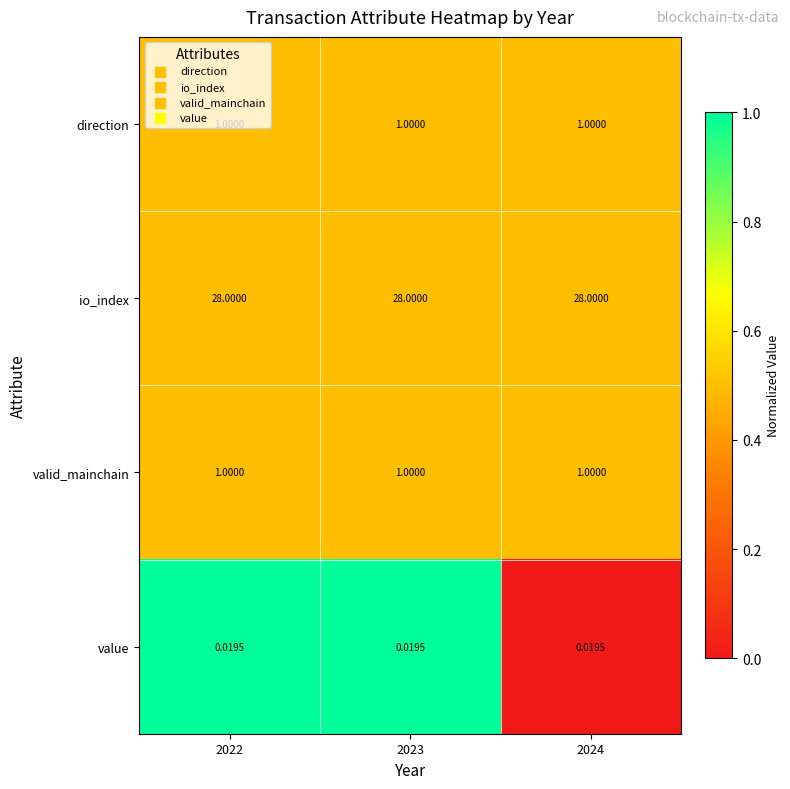

Is the value of io_index at 2022 greater than the value of valid_mainchain at 2022?

Yes